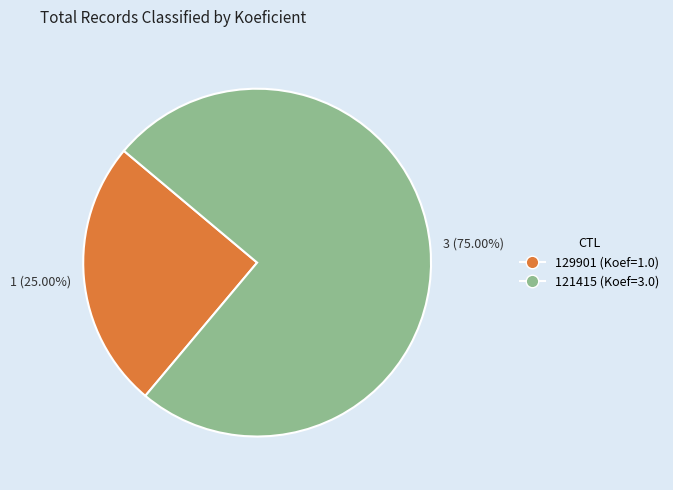

Between 121415 and 129901, which is larger?

121415